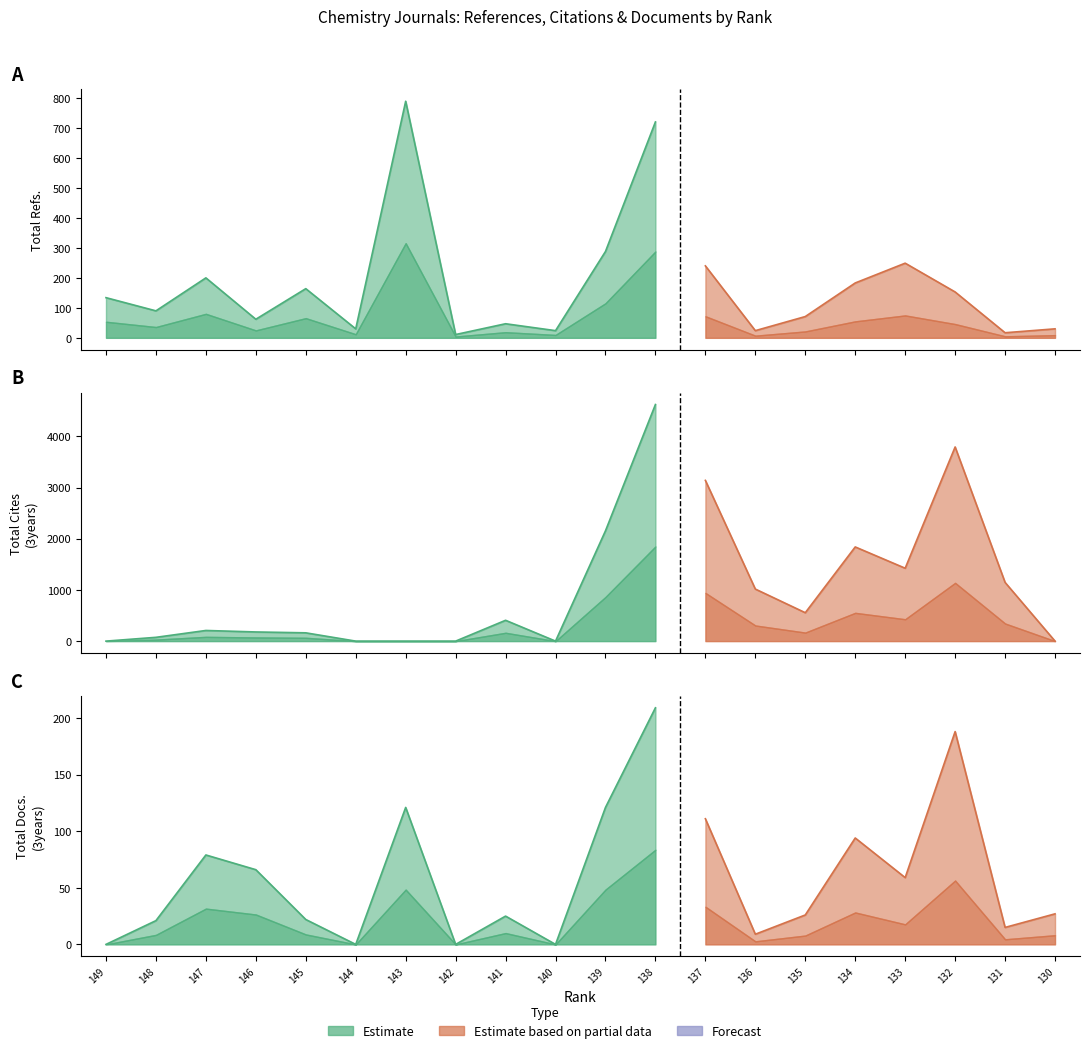

True or false: Total Docs. (3years) has a value of 7 at 130.

False